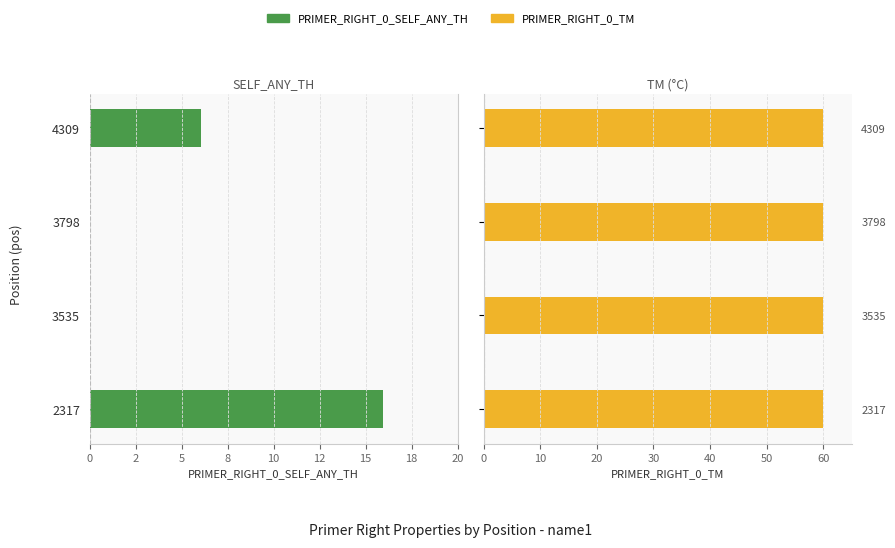

How many bars are there in total?

8